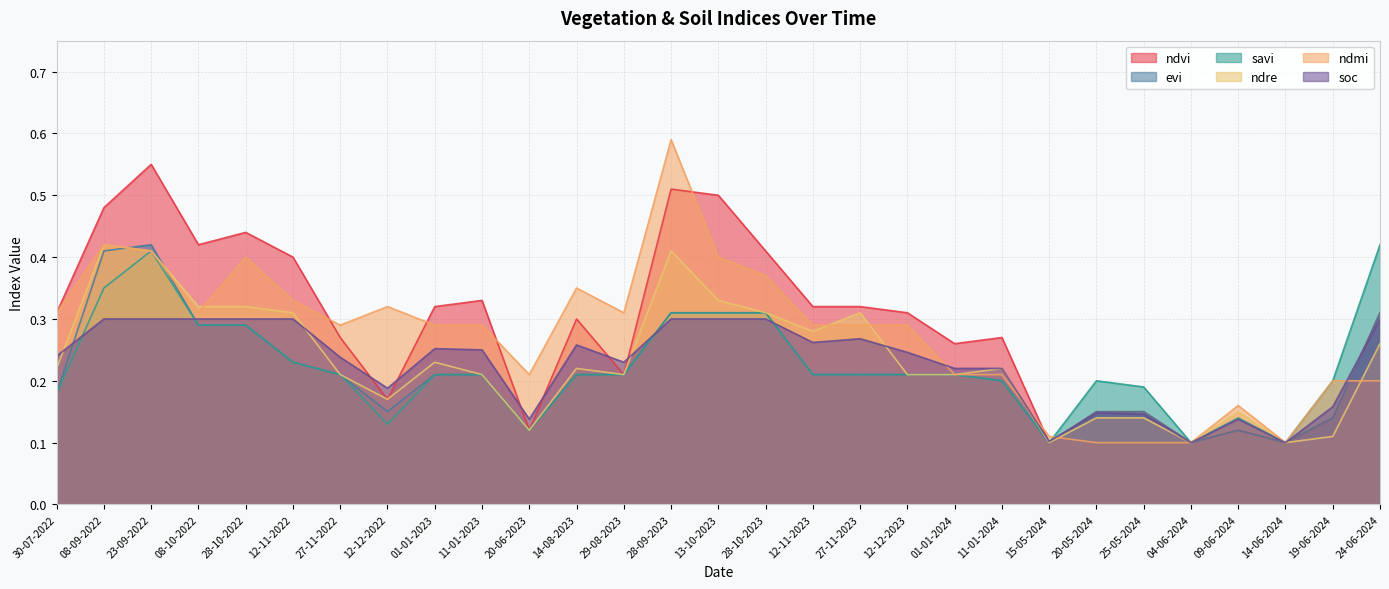

What is the sum of all ndvi values?

8.4